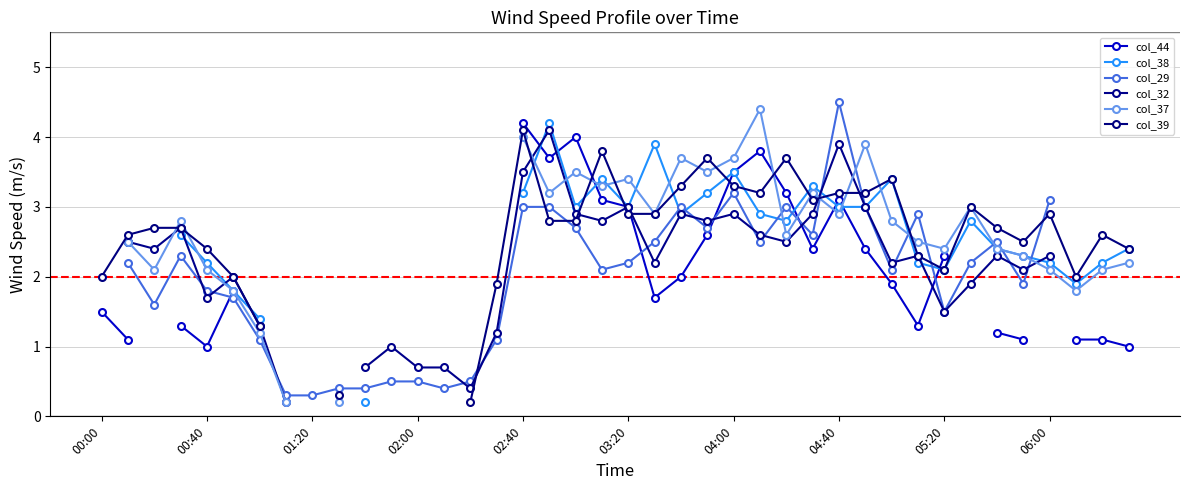

The value of col_32 at 33 is 1.9. True or false?

True